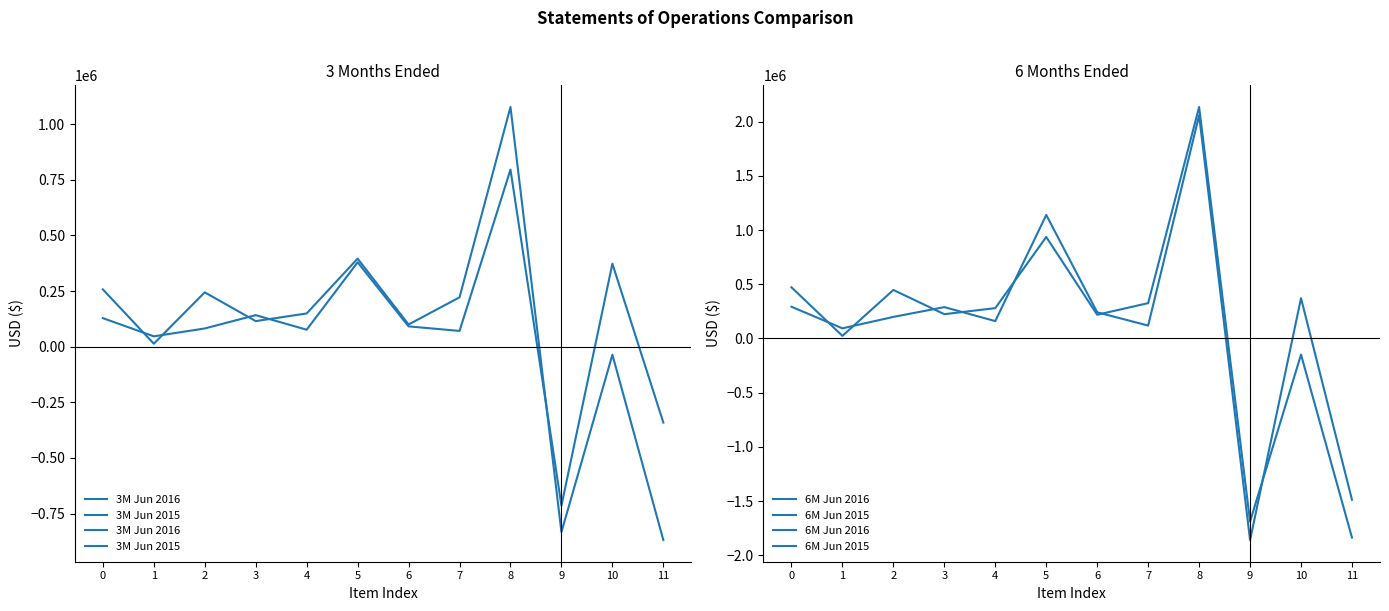

How many values in the 6M Jun 2016 series are below 280174?

6